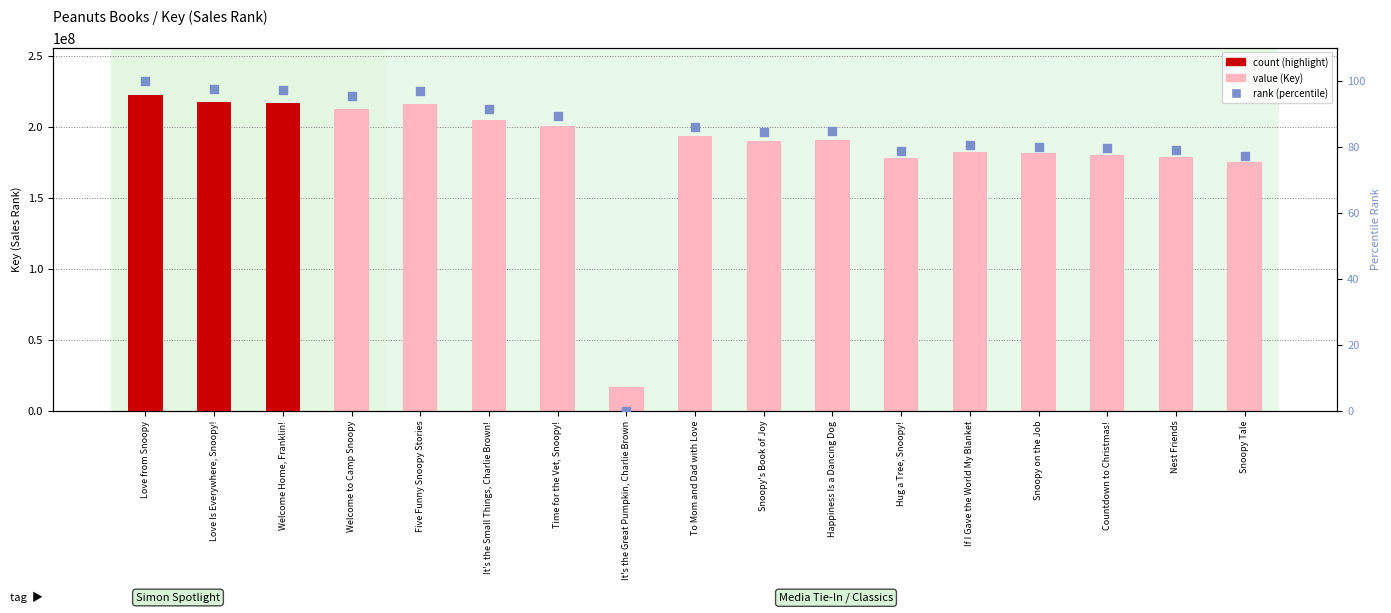

Is the value of value (Key) at If I Gave the World My Blanket greater than the value of rank (percentile) at Welcome Home, Franklin!?

Yes